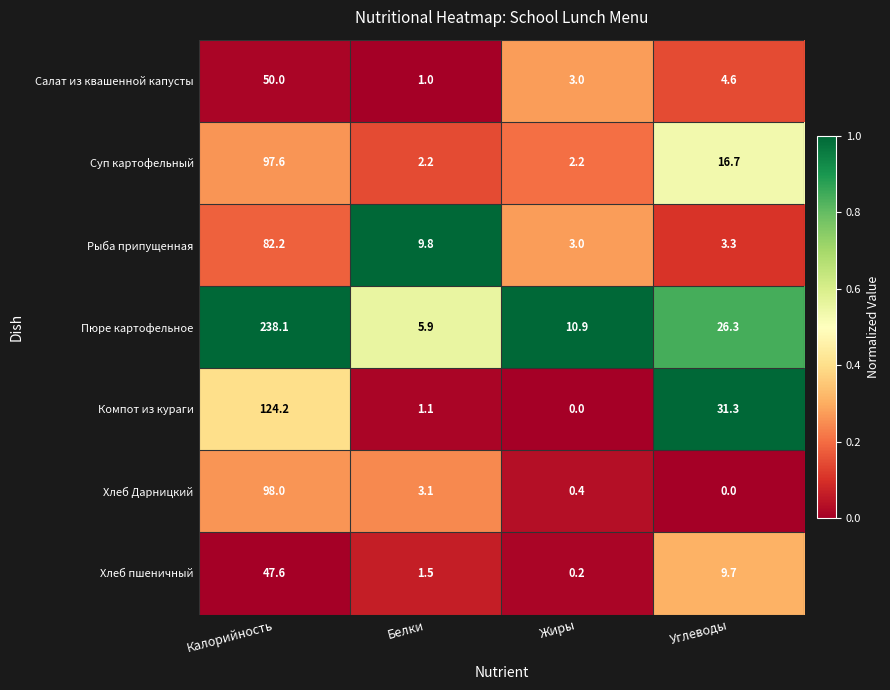

At which category is the sum across all series the highest?

Калорийность